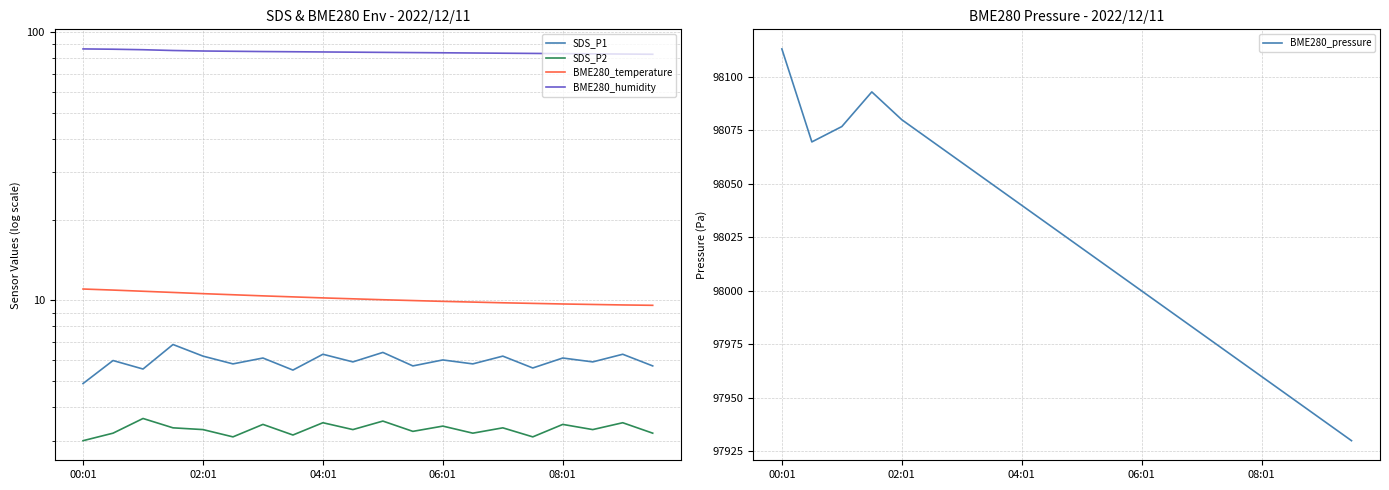

The BME280_temperature series shows 2.3 at 17. True or false?

False